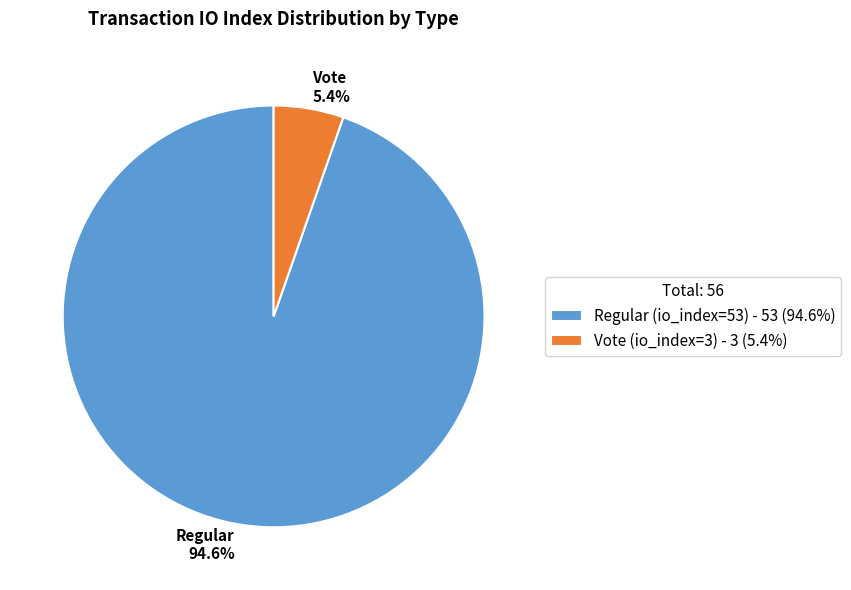

Does any single category account for the majority?

Yes